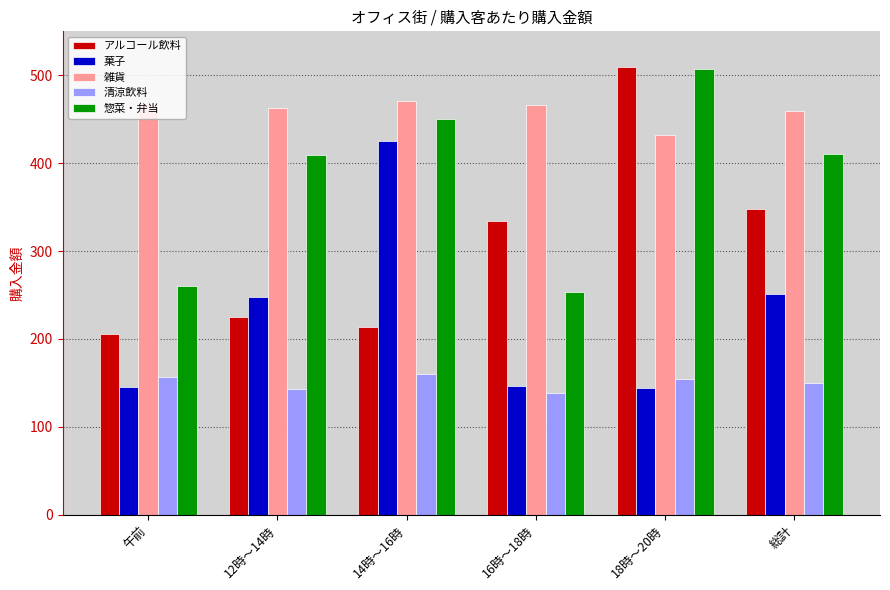

What is the approximate value of 雑貨 at 16時～18時?

466.5